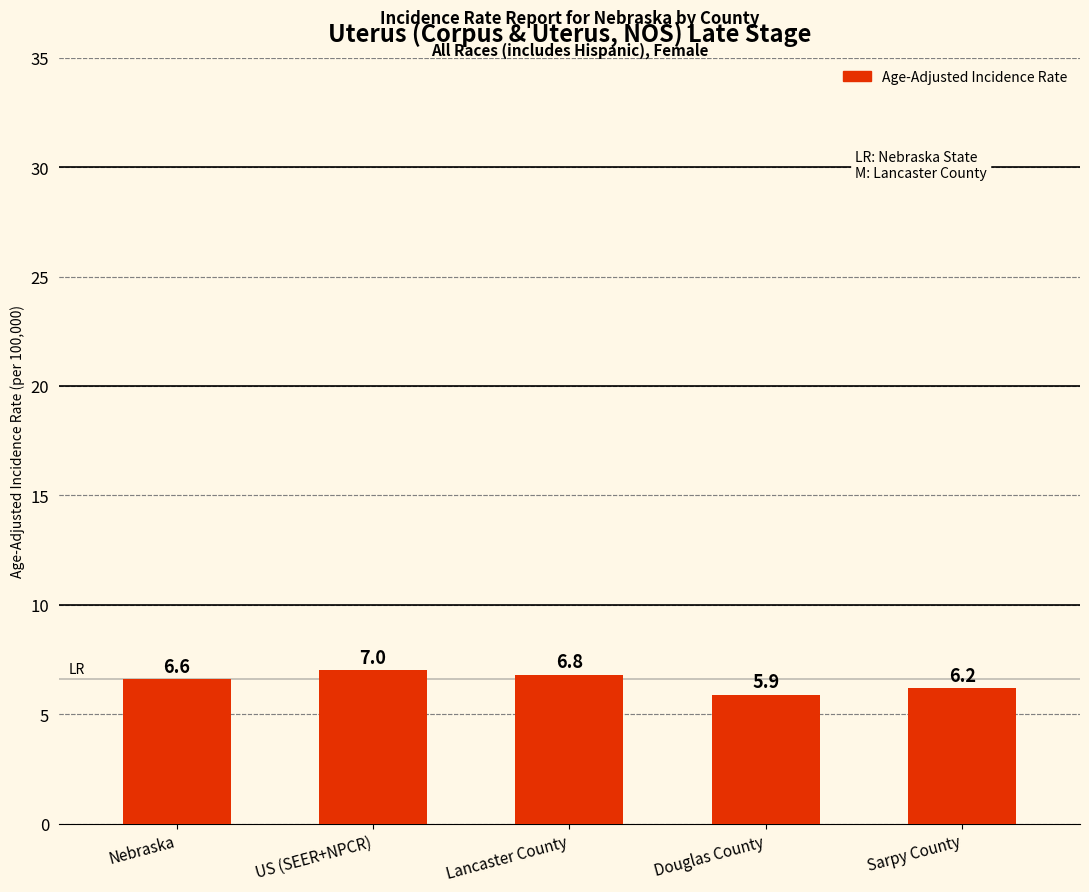

Rank the categories by value from lowest to highest.

Douglas County, Sarpy County, Nebraska, Lancaster County, US (SEER+NPCR)